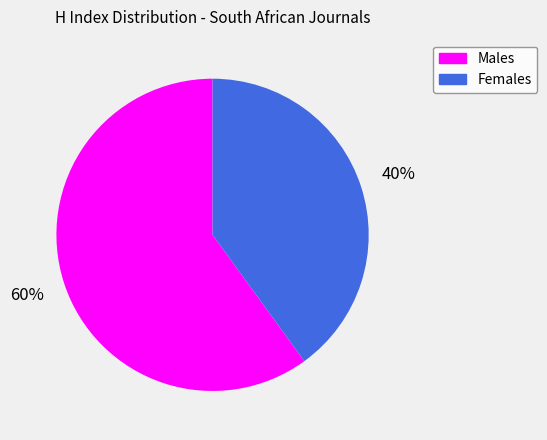

Does any single category account for the majority?

Yes